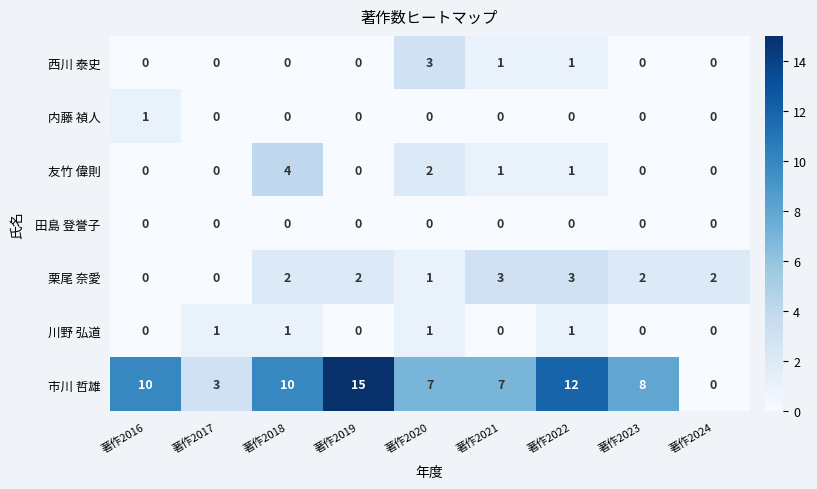

What is the difference between the maximum and minimum values in the 西川 泰史 series?

3